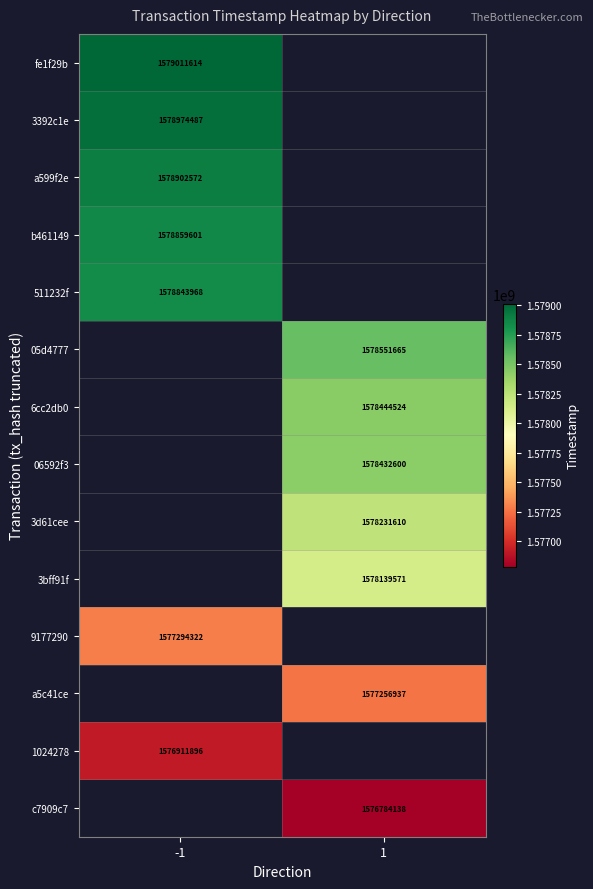

The a599f2e series shows 780828807 at -1. True or false?

False